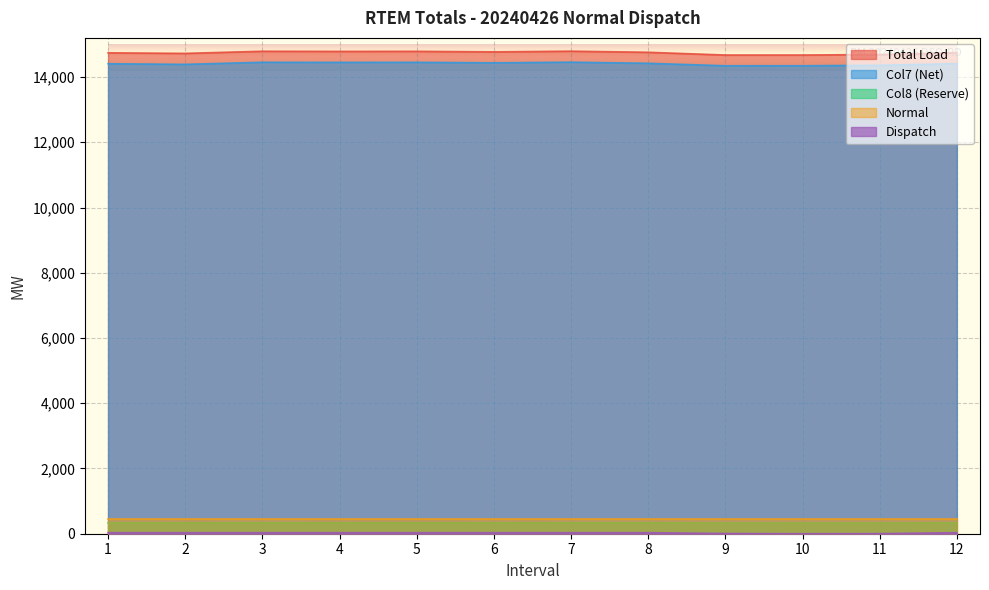

How many categories are shown in the chart?

12